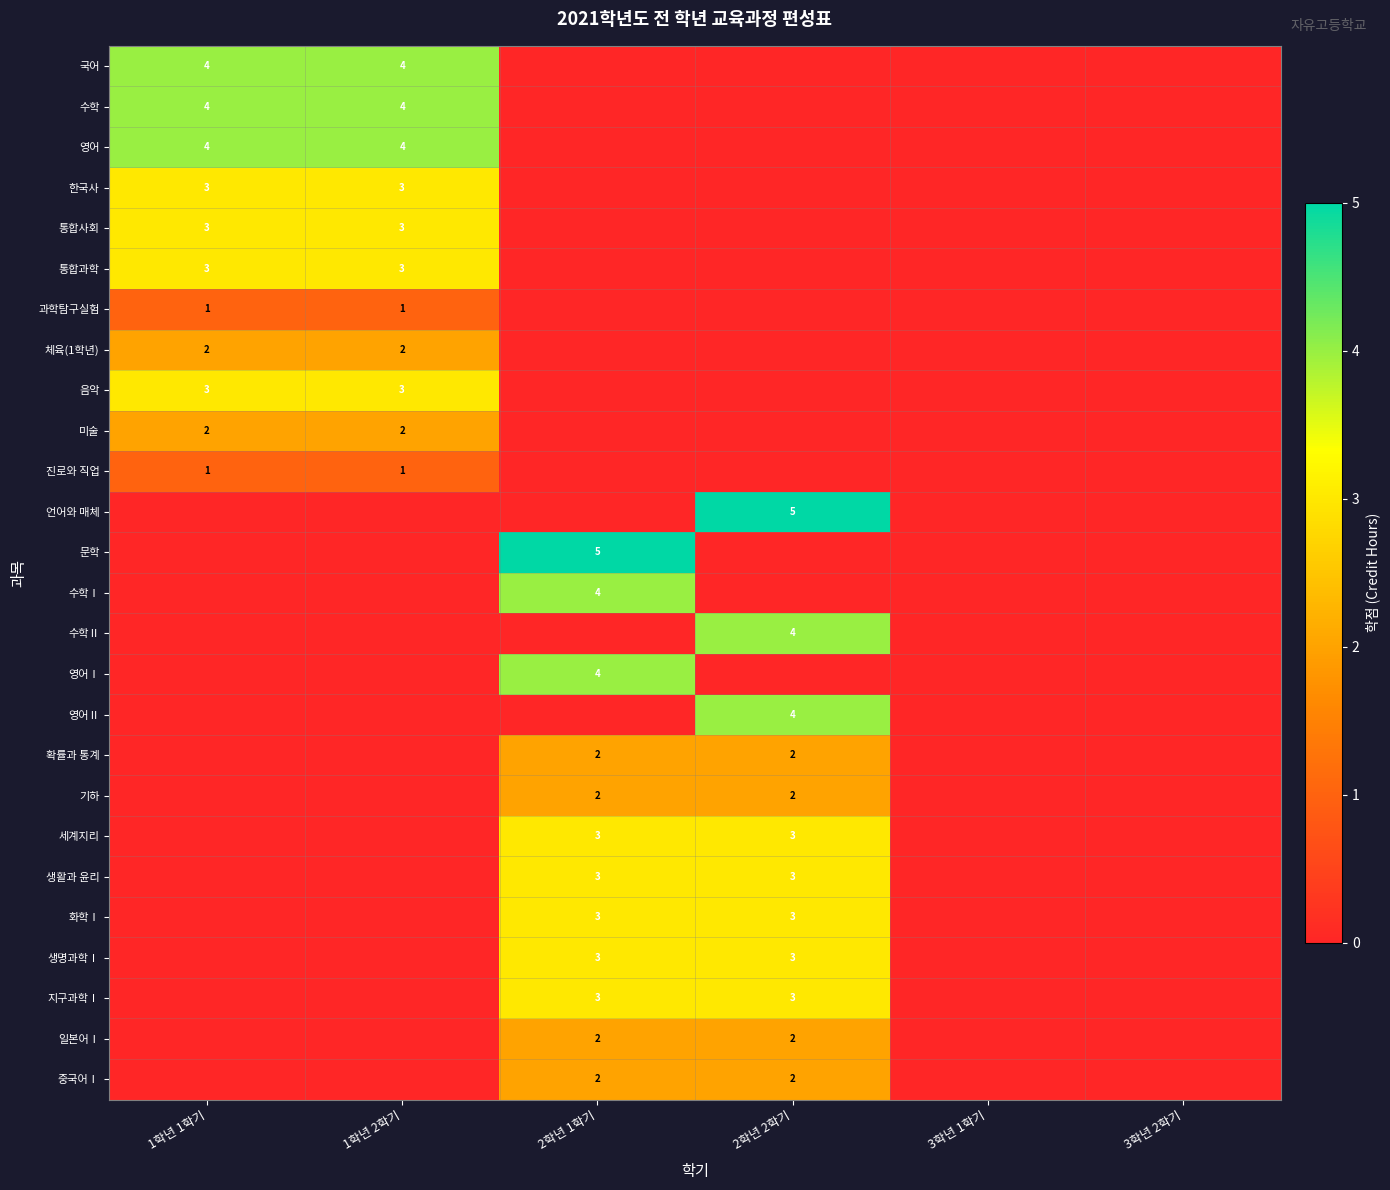

The 기하 series shows 2 at 2학년 2학기. True or false?

True